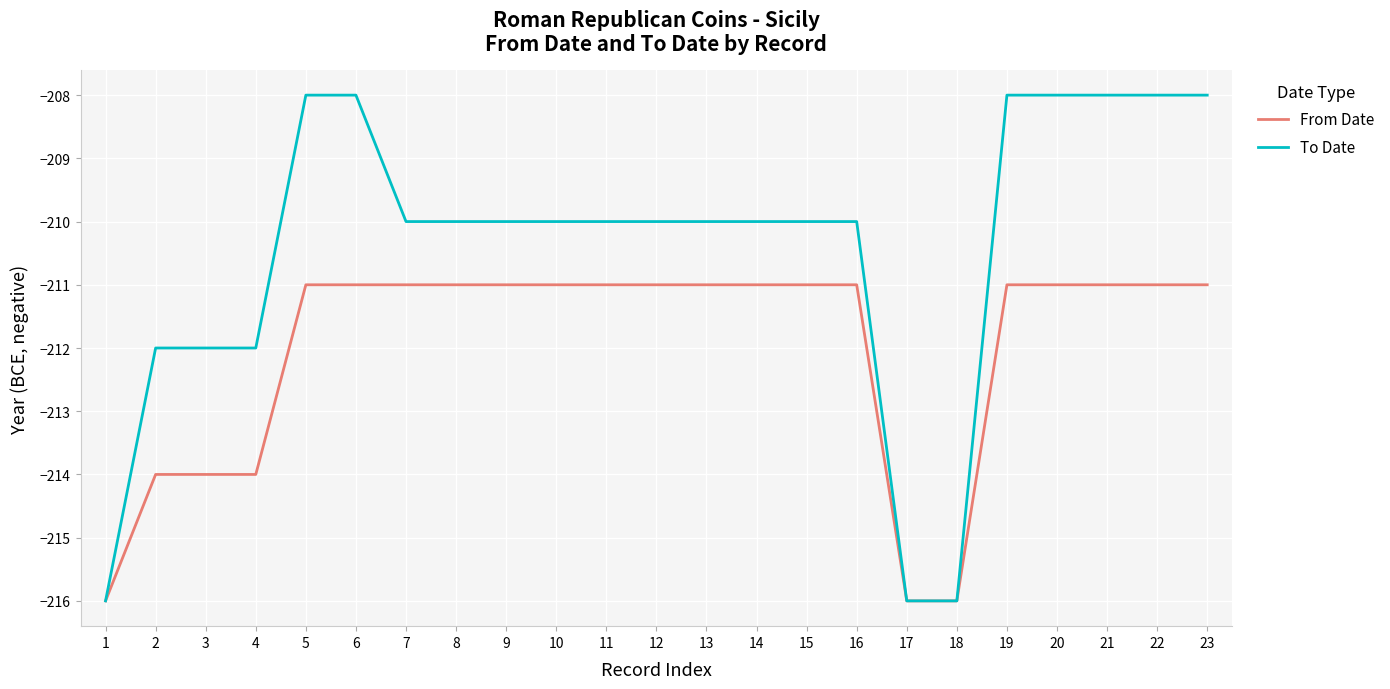

Is it true that To Date equals -76 at 14?

False